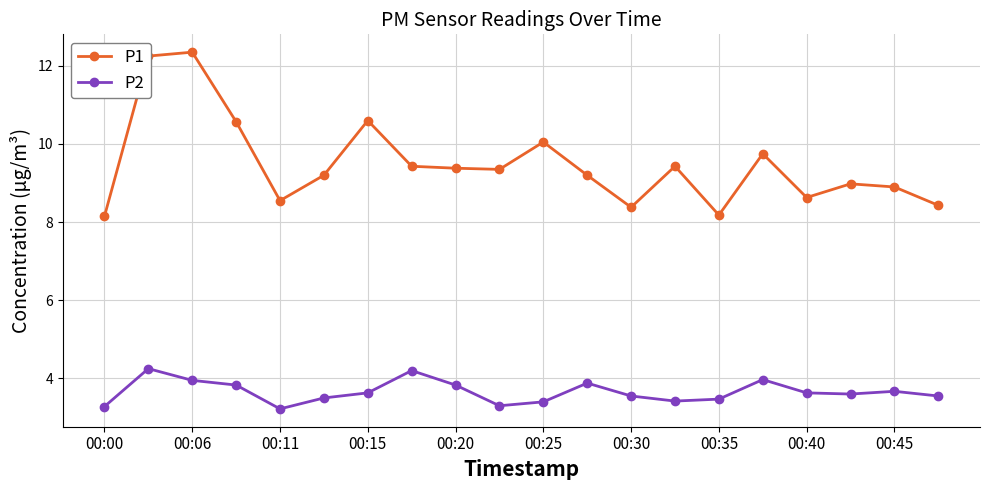

How many lines are shown in the chart?

2